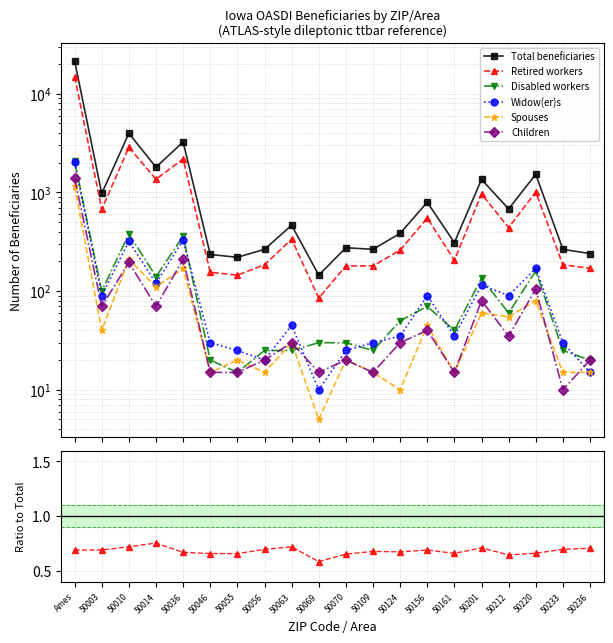

After their last crossing, which series has the higher values: Disabled workers or Spouses?

Disabled workers